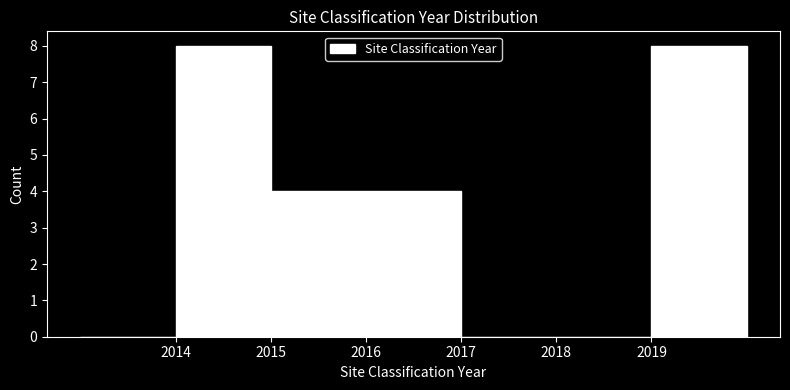

Reading left to right, list every bar in this chart as the range it spans on the x-axis followed by its height. The values are not printed on the chart, so give them approximately, as read against the axis.

2013 to 2014: 0
2014 to 2015: 8
2015 to 2016: 4
2016 to 2017: 4
2017 to 2018: 0
2018 to 2019: 0
2019 to 2020: 8